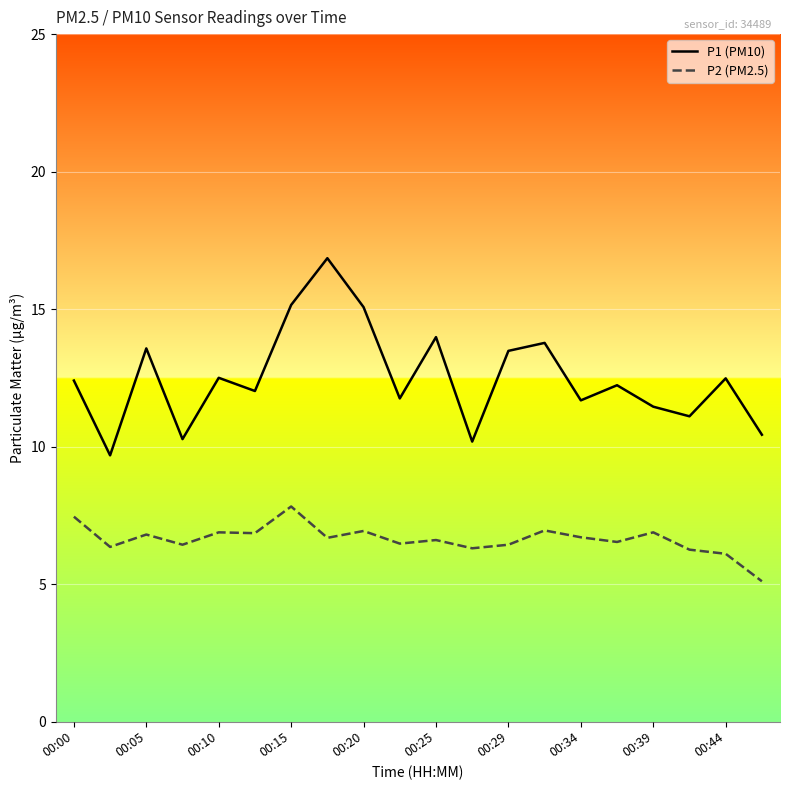

What is the difference between the maximum and minimum values in the P1 (PM10) series?

7.2